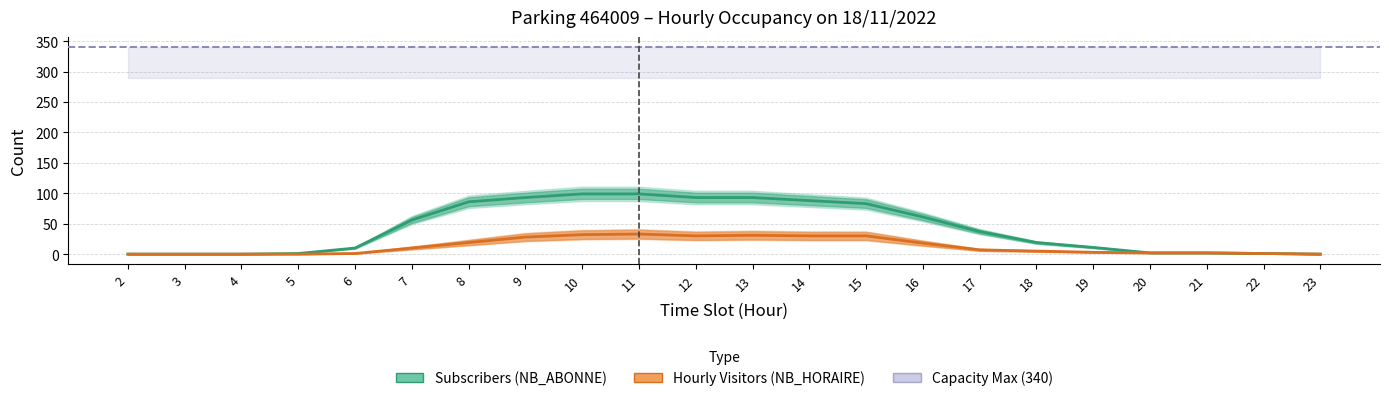

Is this an area chart (filled region under the line)?

No